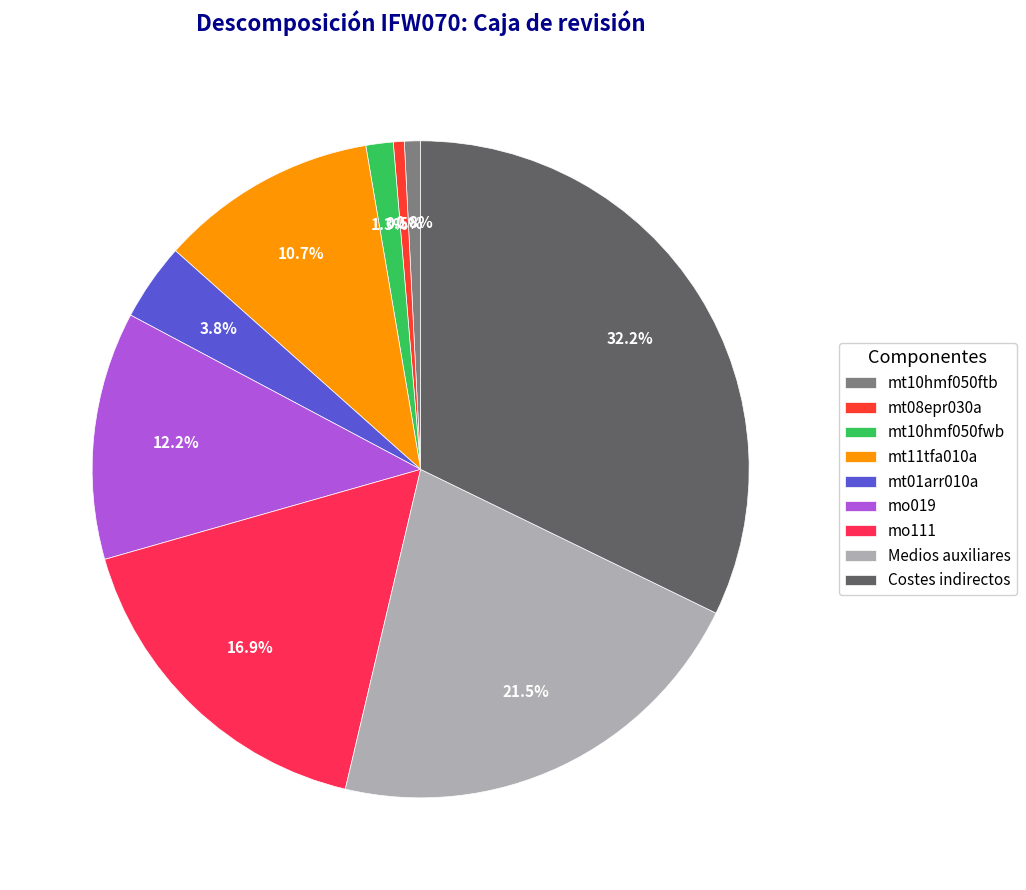

Count the number of slices in the pie.

9